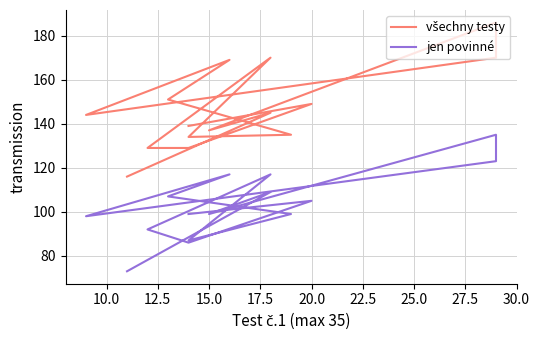

Rank the series by their maximum value, from lowest to highest.

jen povinné, všechny testy